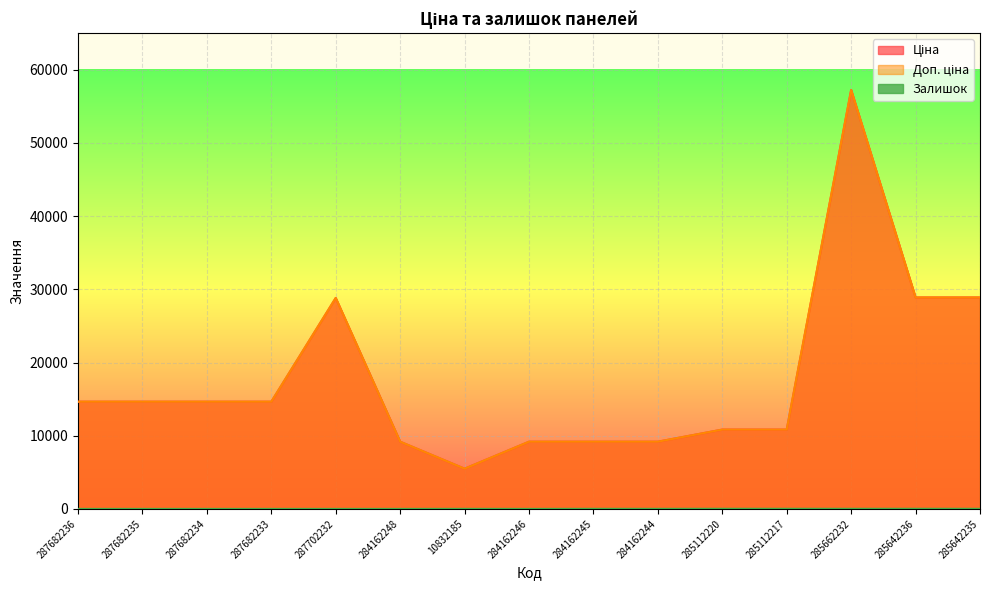

Which label corresponds to the smallest value in the chart?

287682236